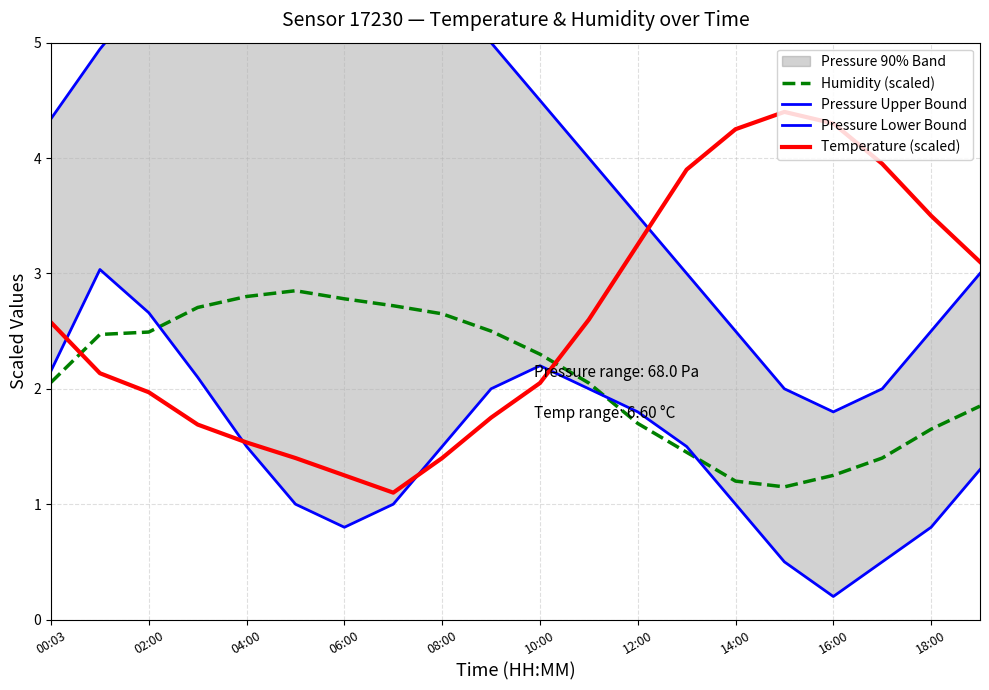

How many lines are shown in the chart?

4